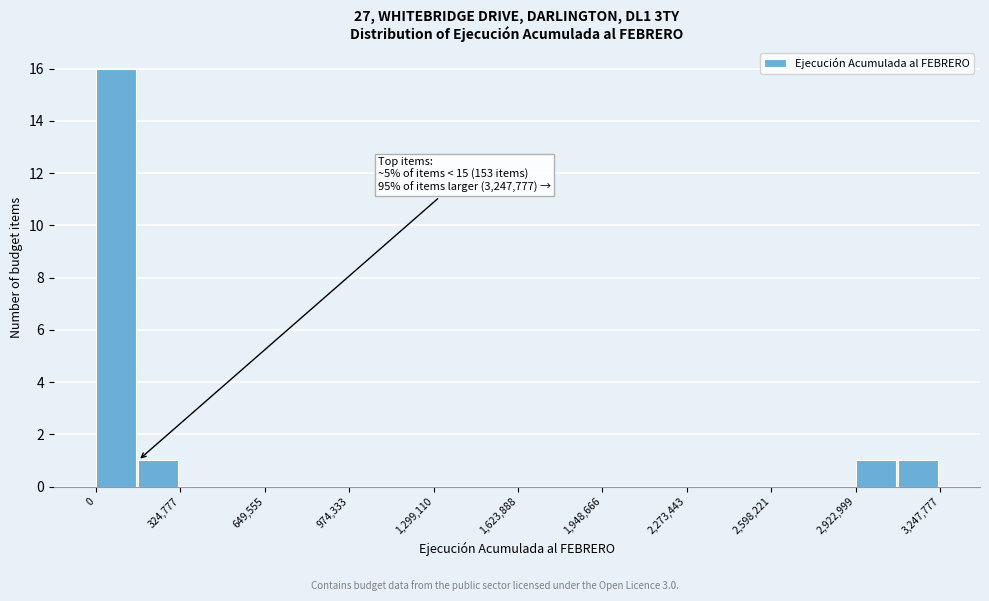

Read against the x-axis, roughly where is the centre of the tallest bar?

100000